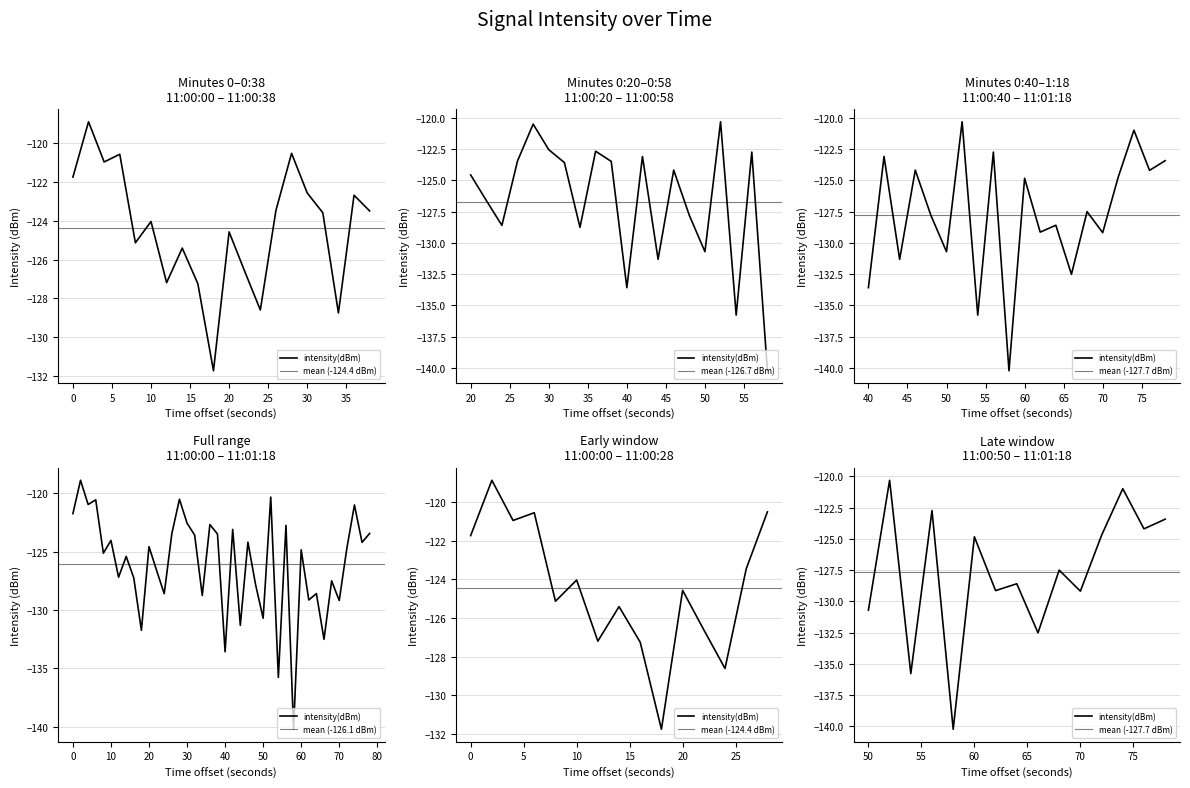

How many interior local valleys (lower than both neighbors) does the data have?

15